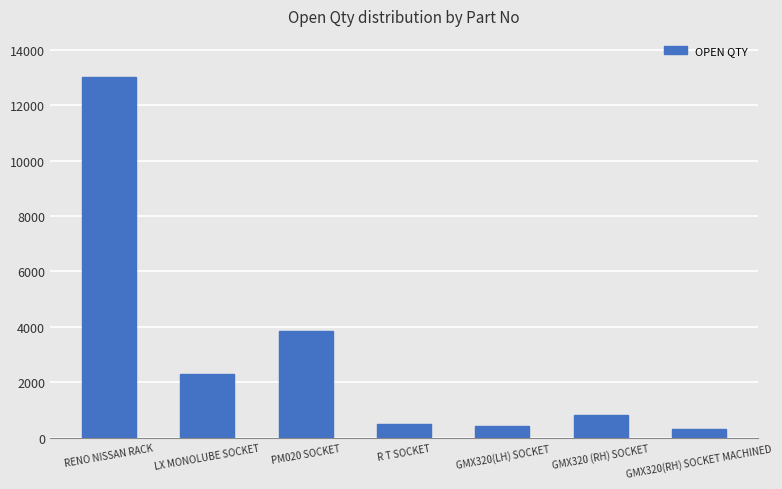

What is the approximate value at GMX320 (RH) SOCKET, to the nearest 10?

830